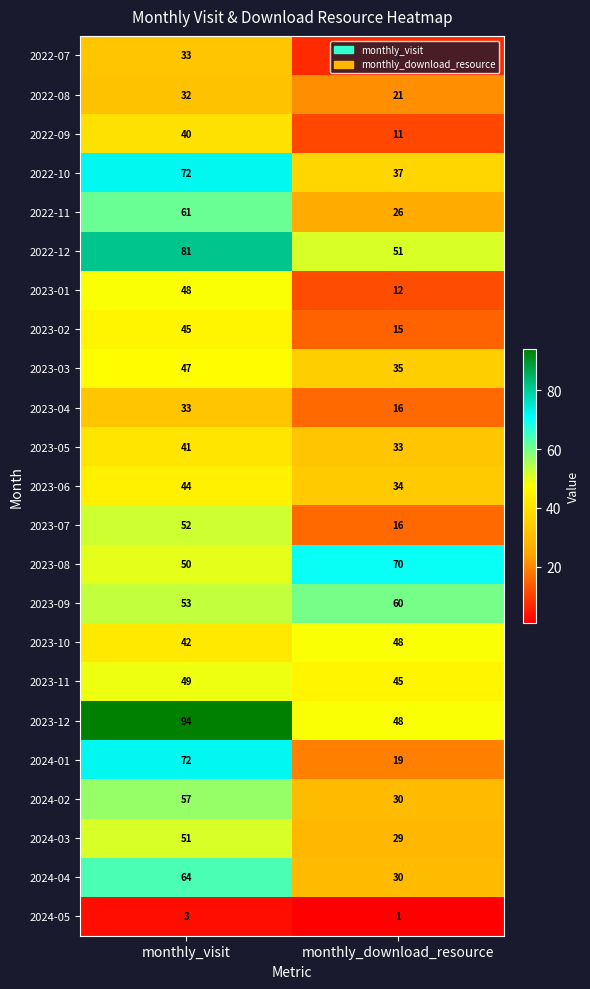

Rank the categories by 2023-04 value from lowest to highest.

monthly_download_resource, monthly_visit